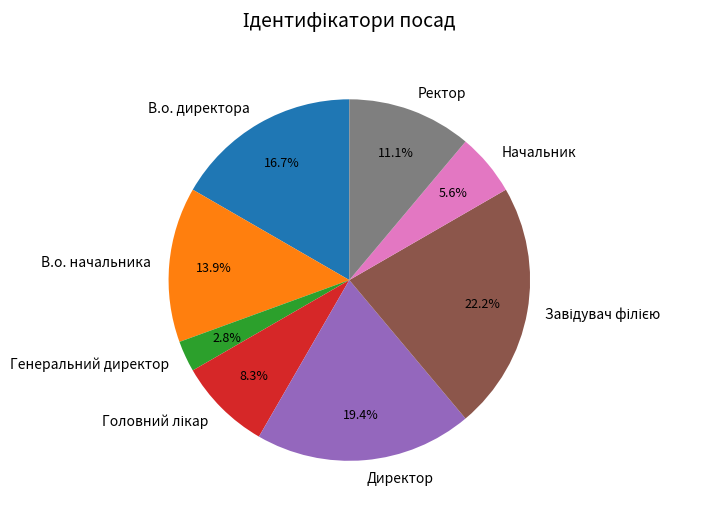

Between В.о. начальника and Генеральний директор, which is larger?

В.о. начальника